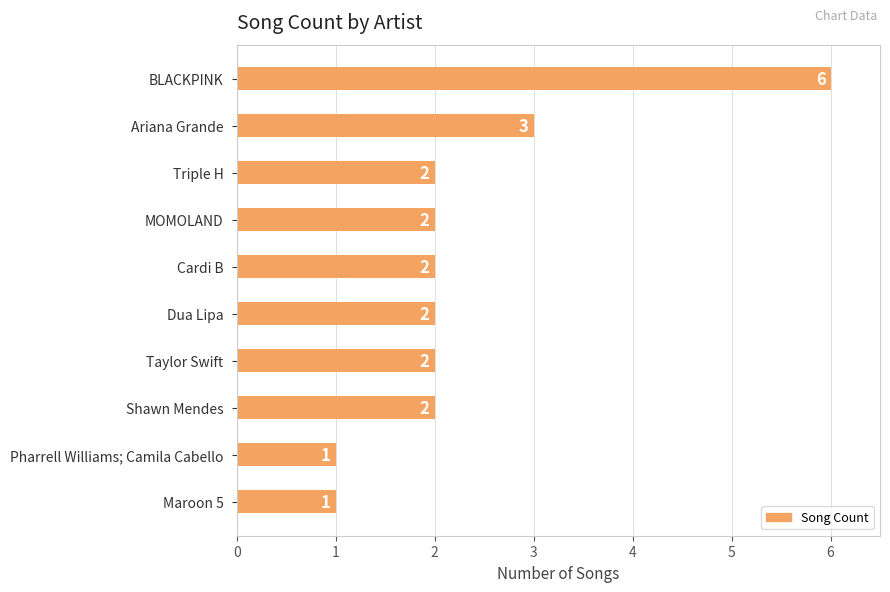

What is the difference between the maximum and minimum values?

5